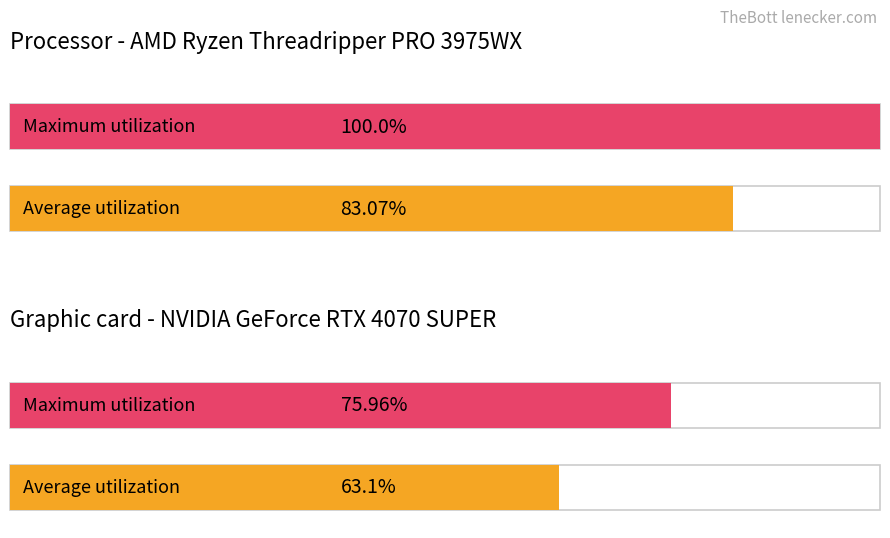

What is the average value of the Average utilization series?

73.1